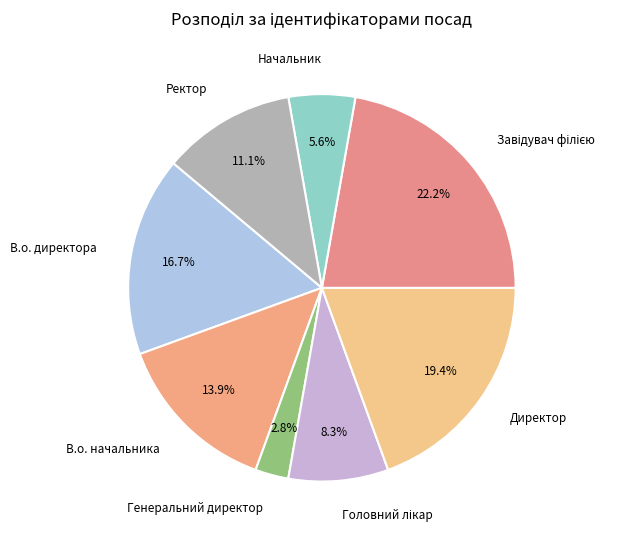

Which category has the smallest portion of the pie?

Генеральний директор